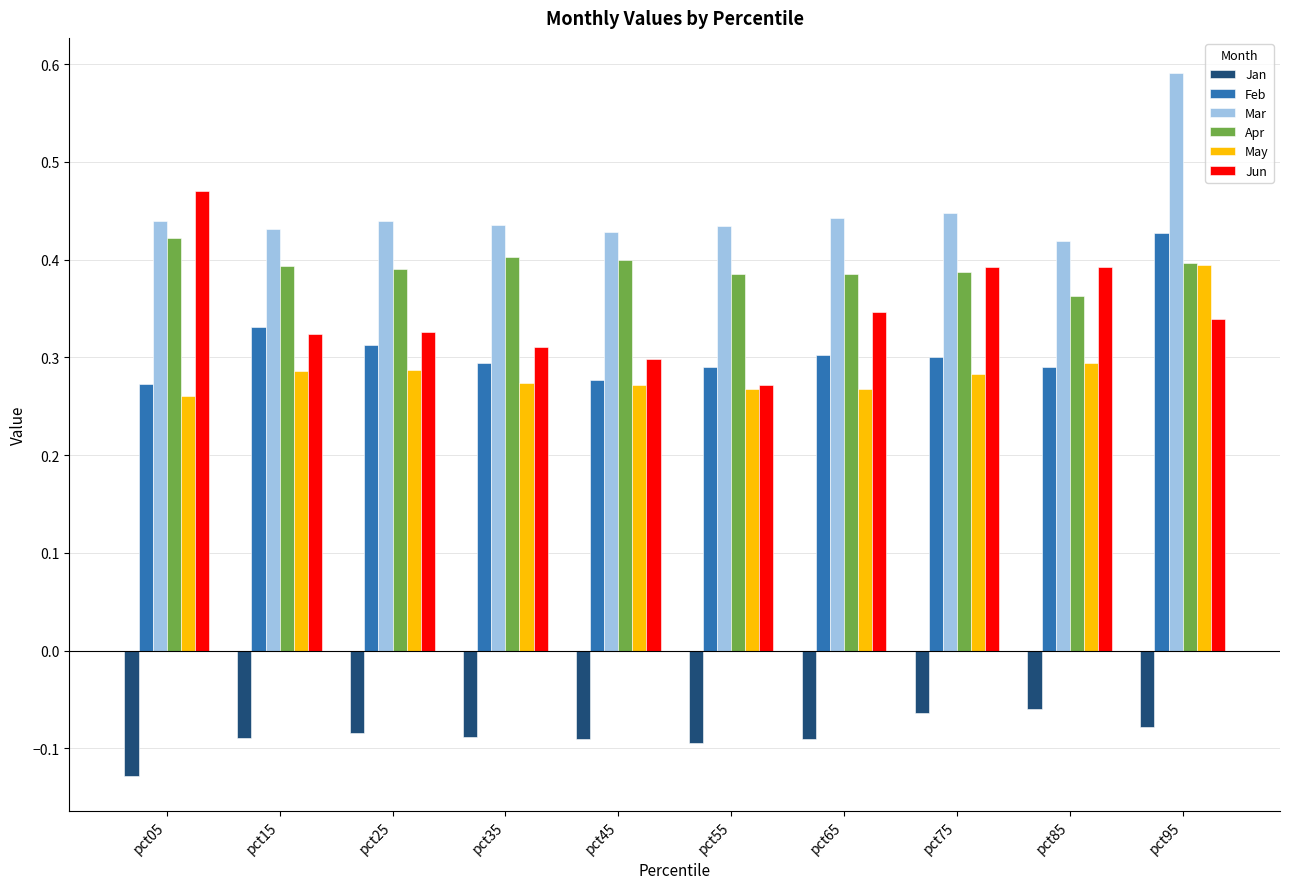

True or false: Feb has a value of 0.3 at pct55.

True